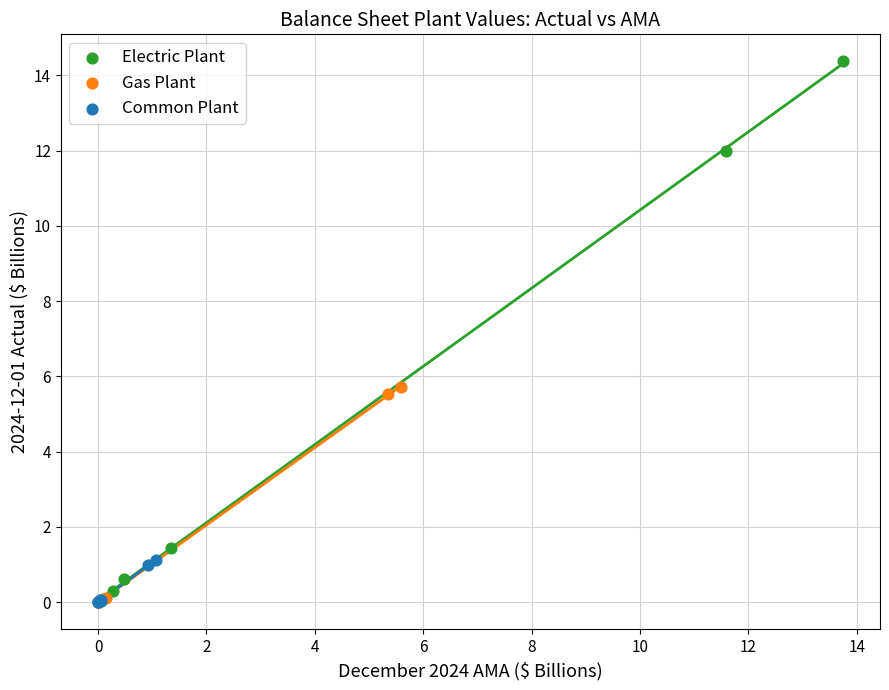

What are all the series names shown in the legend?

Electric Plant, Gas Plant, Common Plant